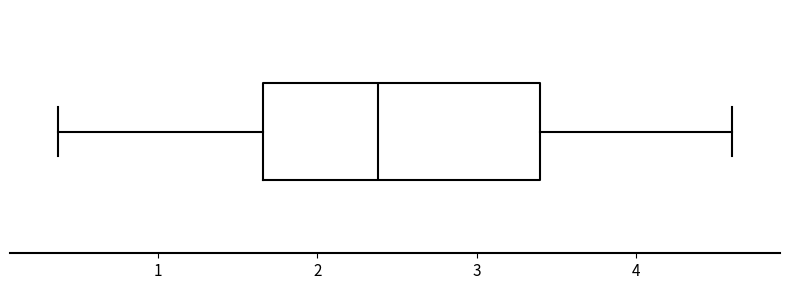

Where does the median line of the box sit on the x-axis? The values are not printed on the chart, so give them approximately, as read against the axis.

2.4